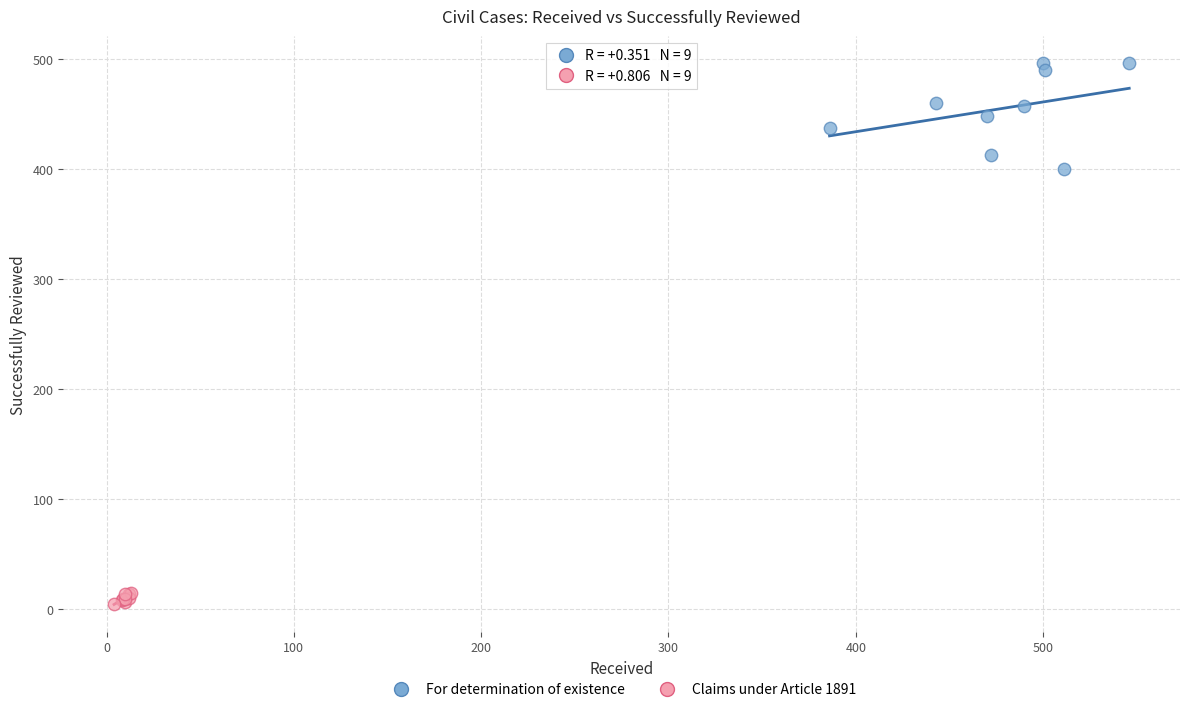

Which series has the largest Y range (max minus min)?

For determination of existence